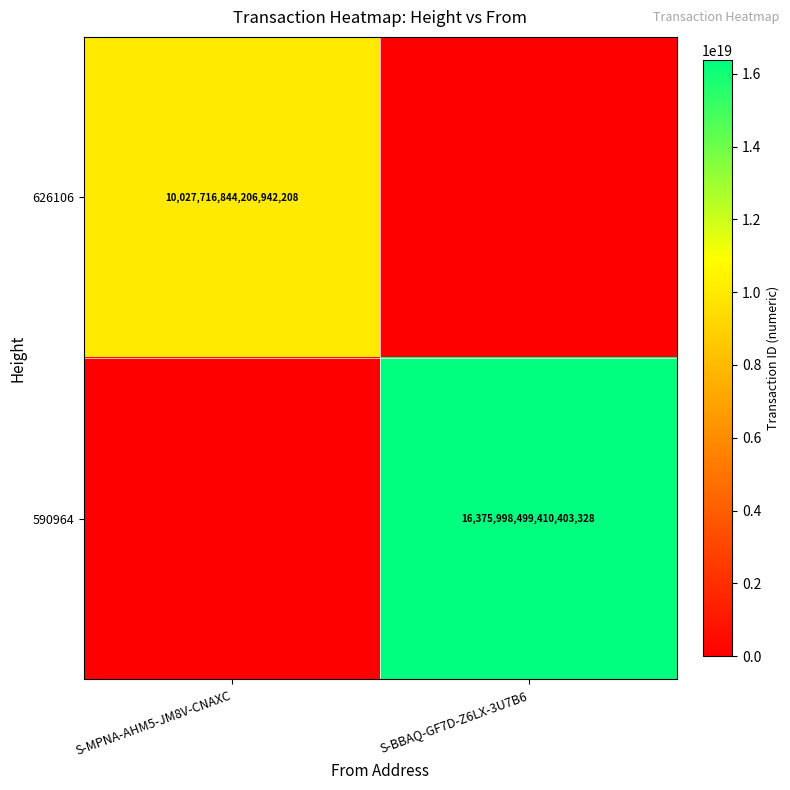

The 590964 series shows 16375998499410403328 at S-BBAQ-GF7D-Z6LX-3U7B6. True or false?

True